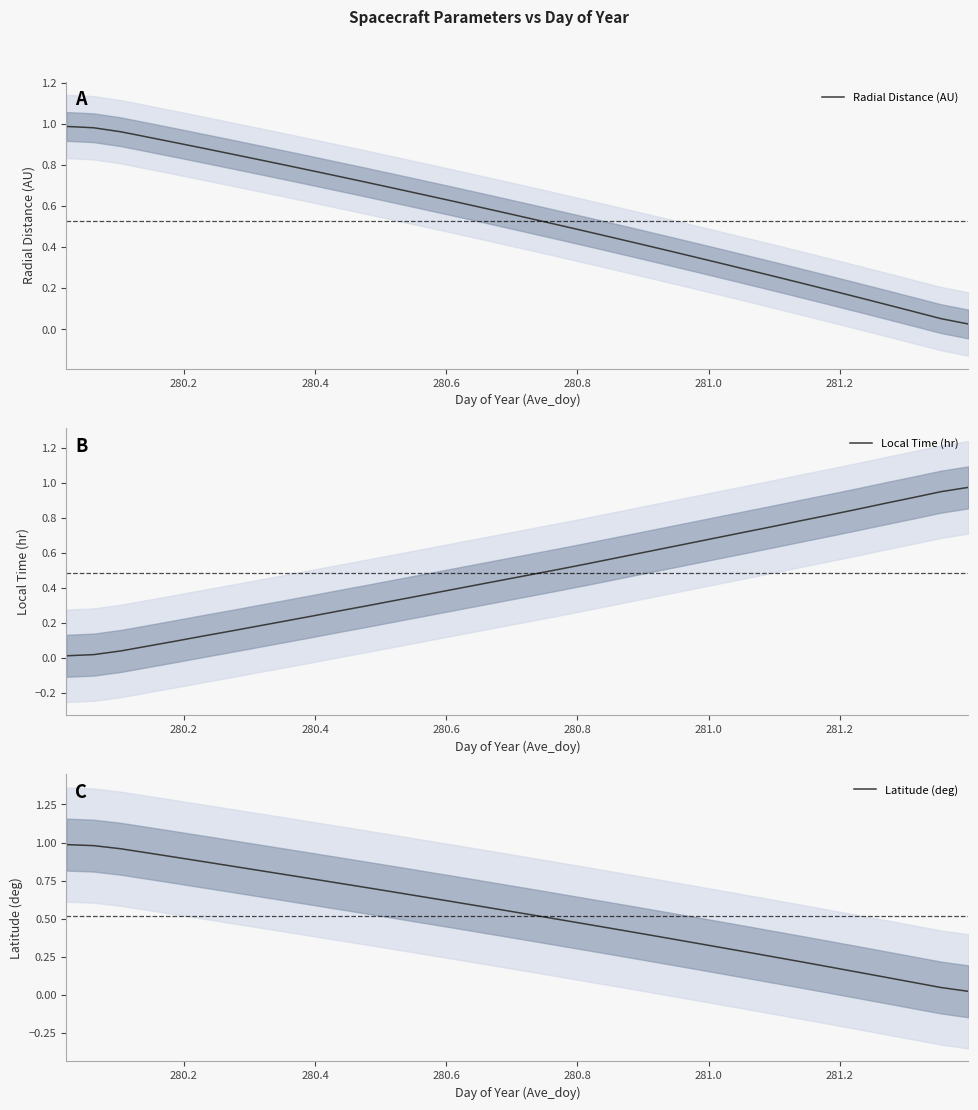

True or false: Latitude (deg) and Radial Distance (AU) intersect in this chart.

False